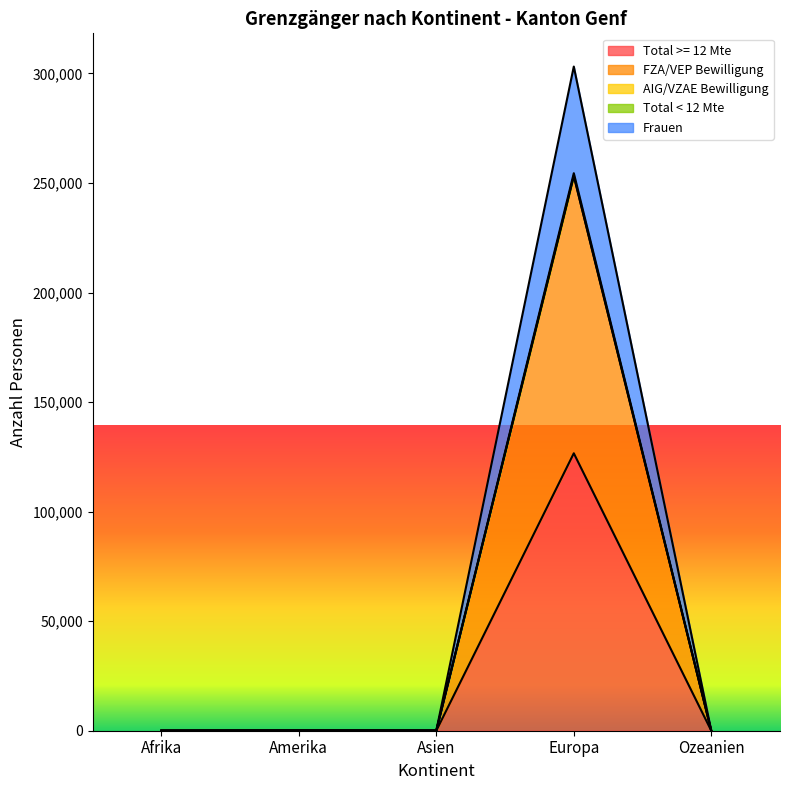

In Frauen, how many points are lower than both neighbors (excluding endpoints)?

1